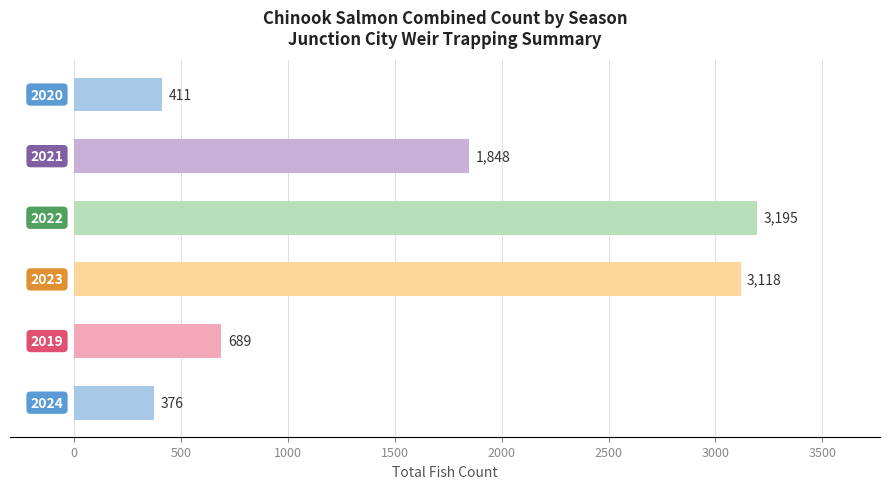

Reading bottom to top, transcribe all the data shown in this chart.

376	689	3118	3195	1848	411